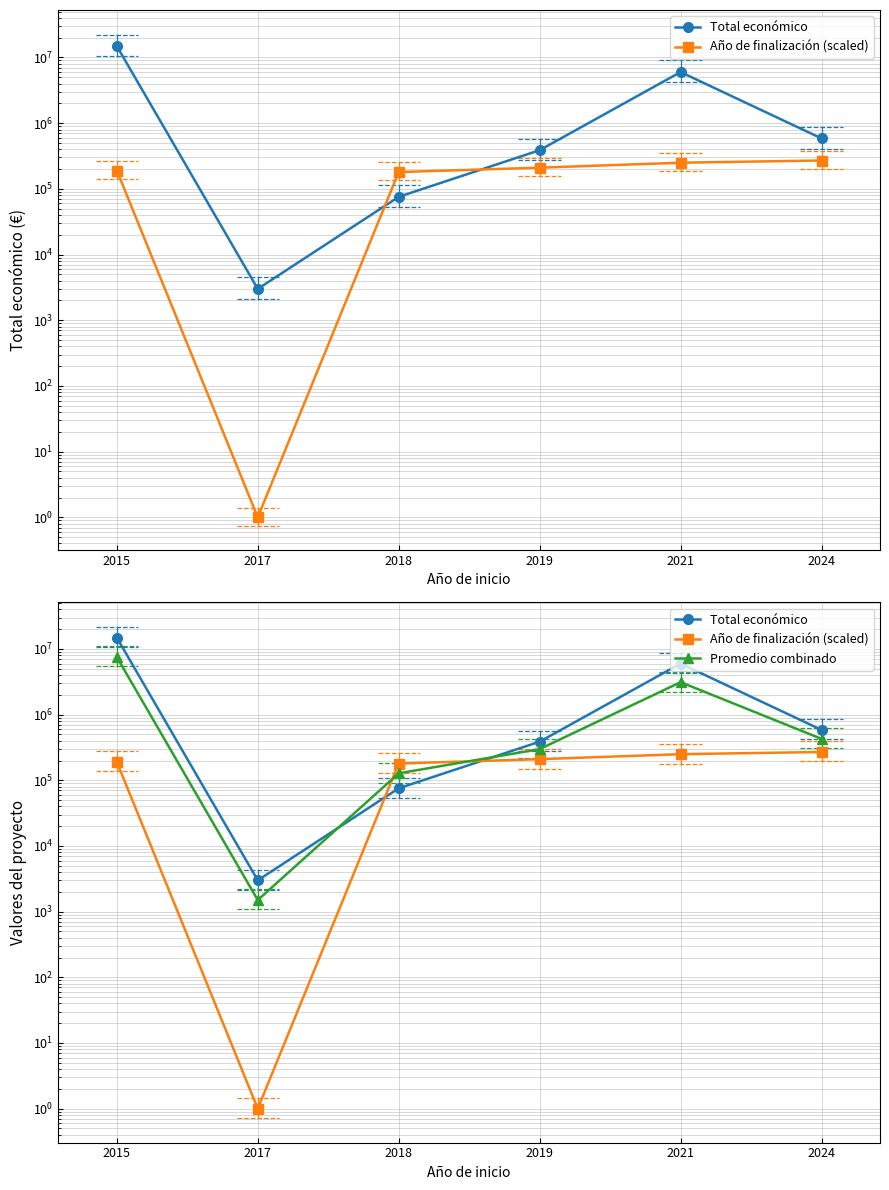

What are all the series names shown in the legend?

Total económico, Año de finalización (scaled), Promedio combinado